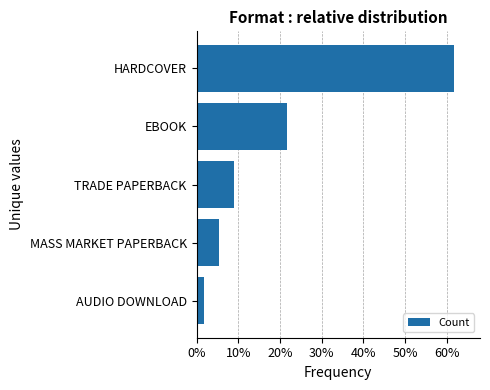

Are the bars horizontal?

Yes